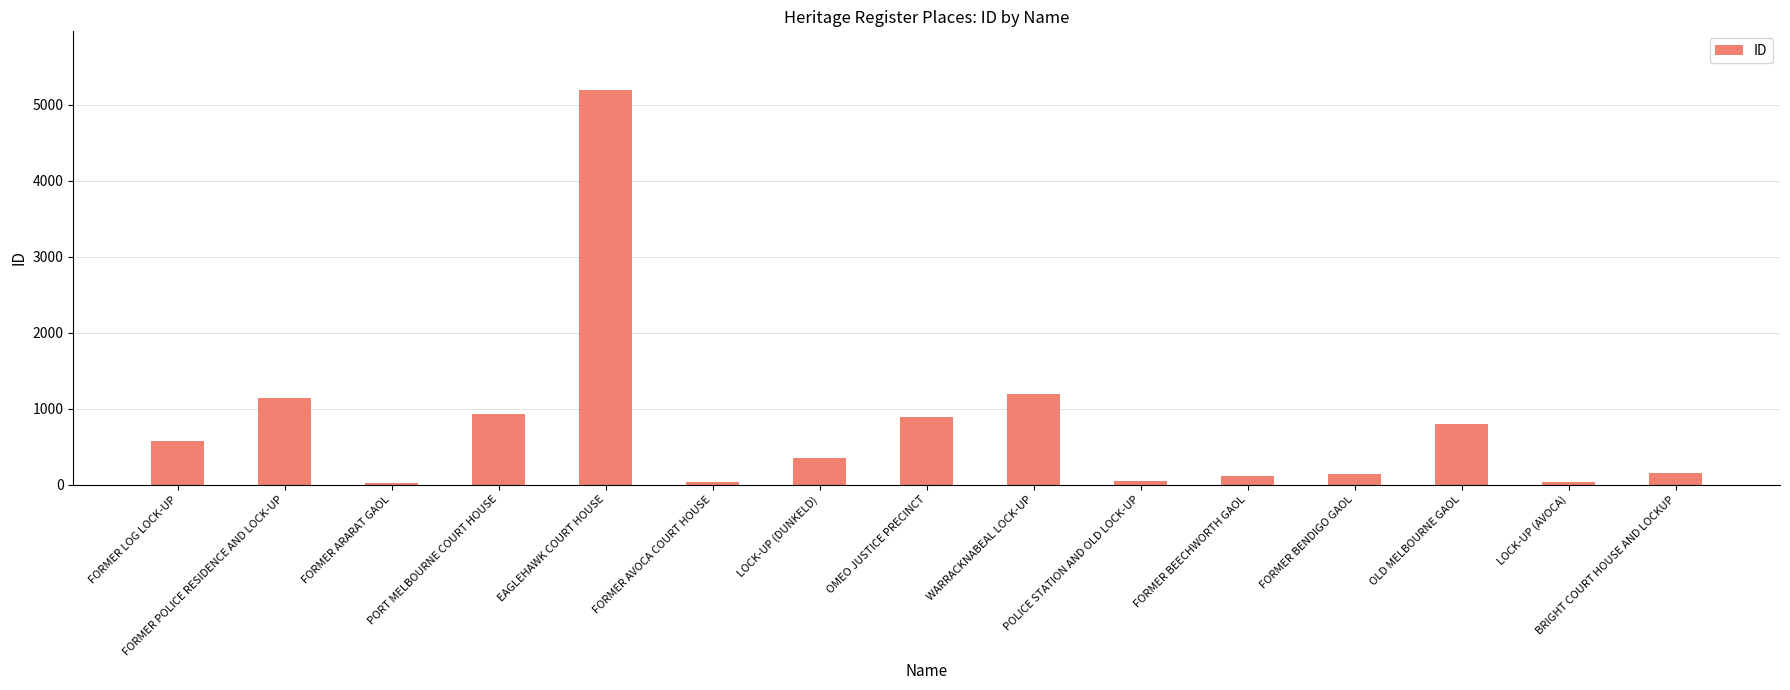

The chart shows a value of 568 at FORMER LOG LOCK-UP. True or false?

True